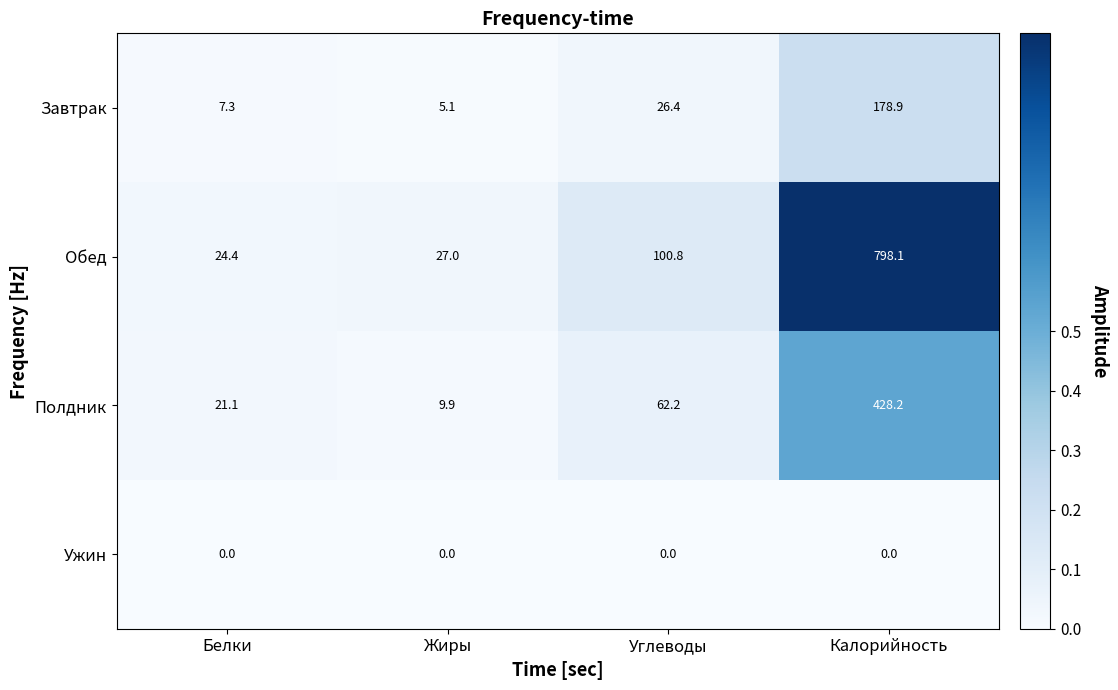

The Завтрак series shows 38.7 at Углеводы. True or false?

False